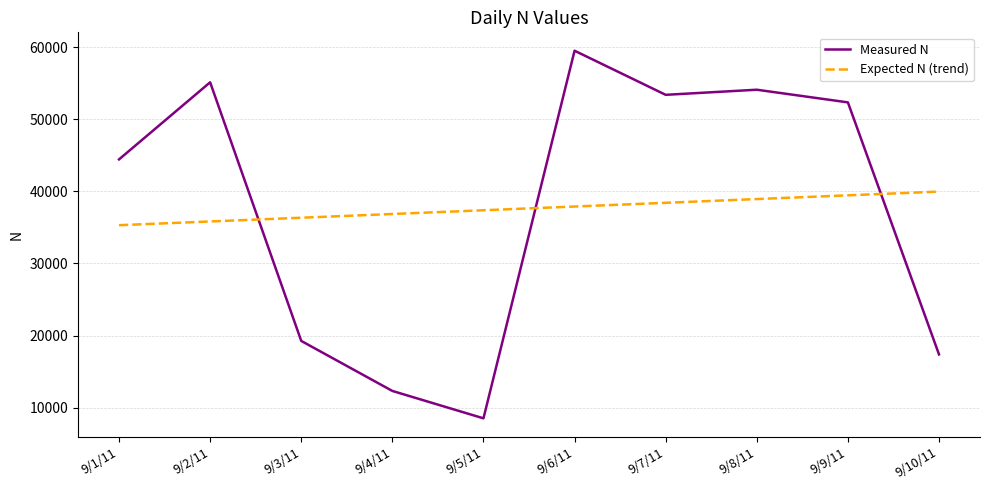

What is the highest value of the Measured N series?

59490.0